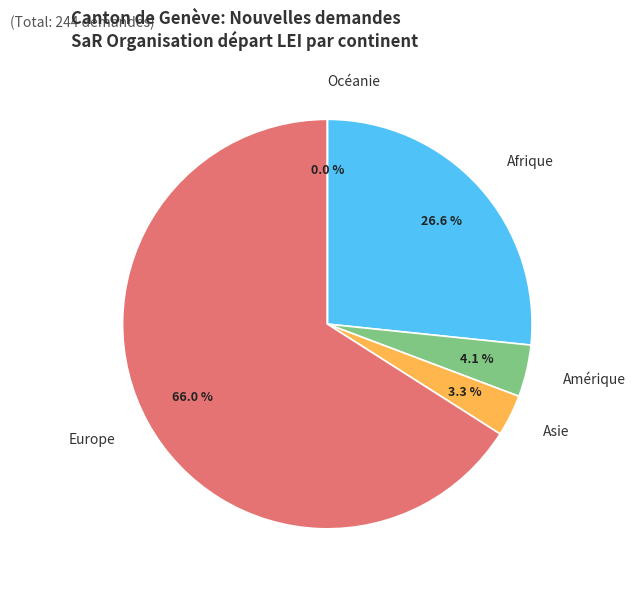

Is it true that Océanie is 0% of the pie?

True